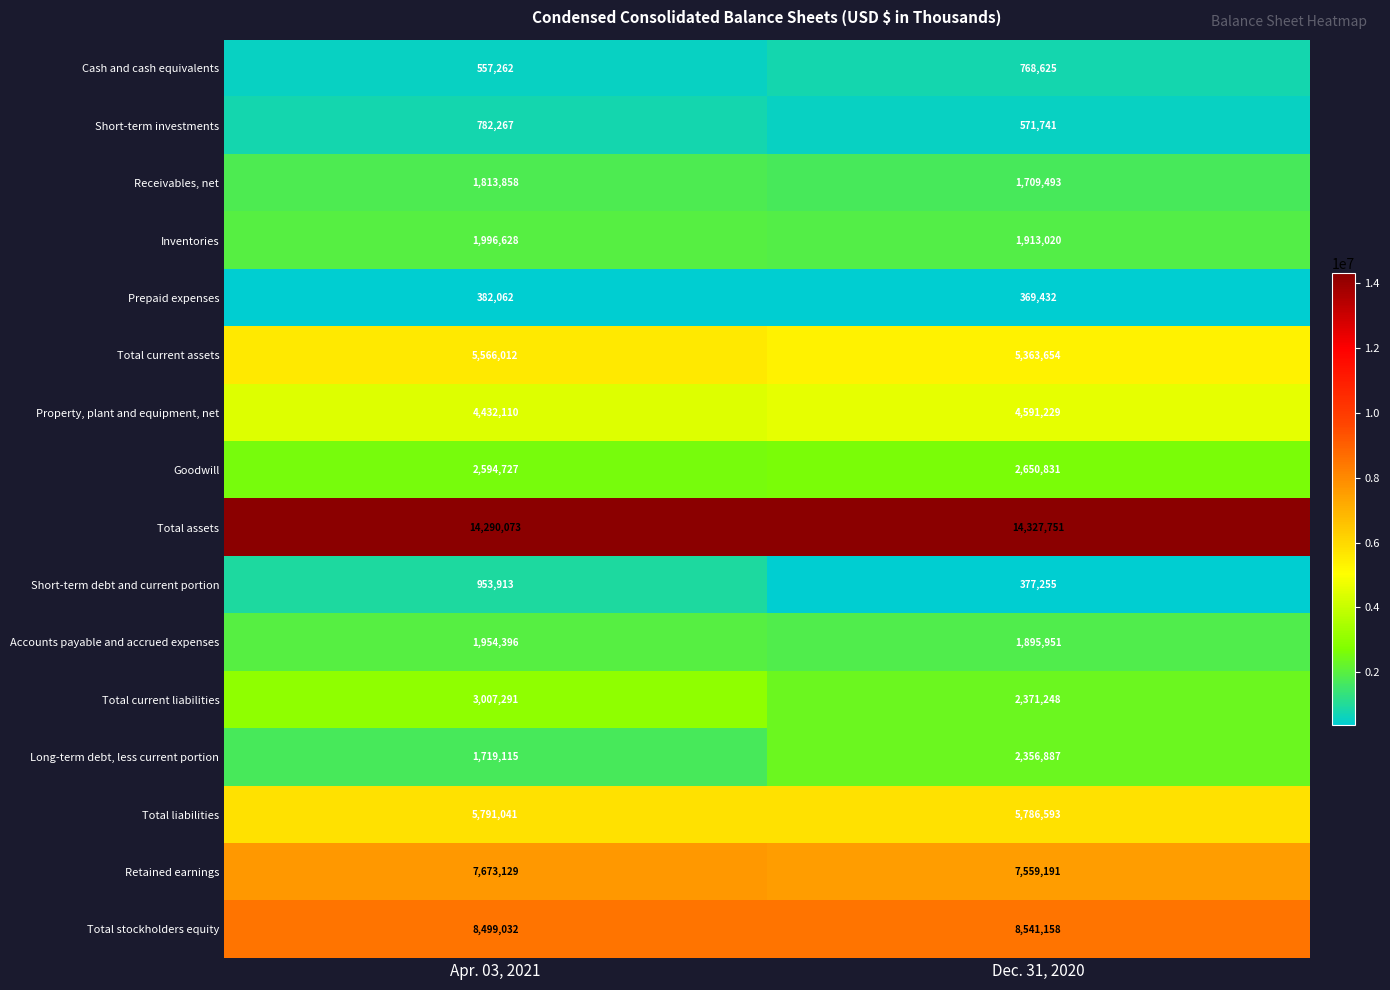

How many categories are shown in the chart?

2